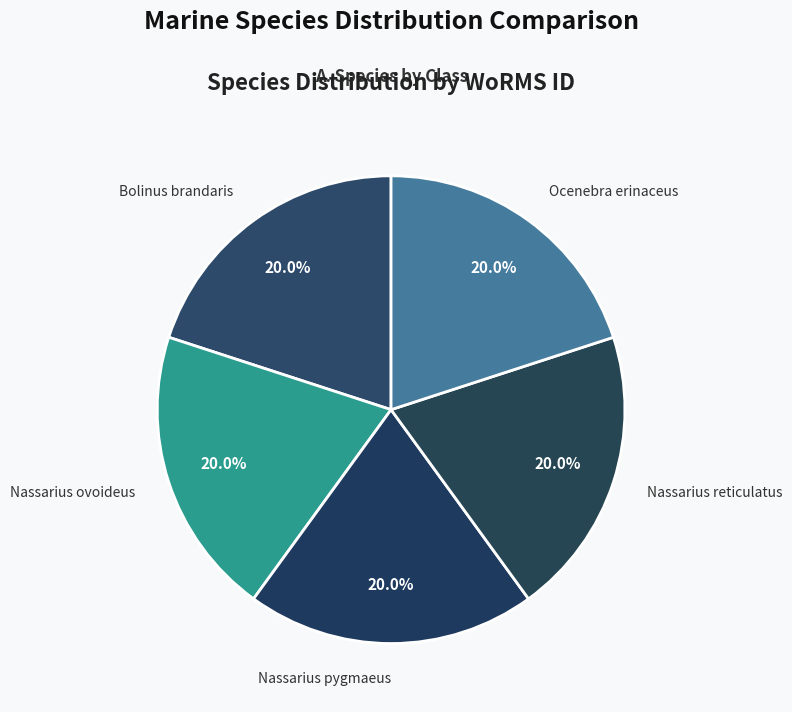

How many slices are in this pie chart?

5